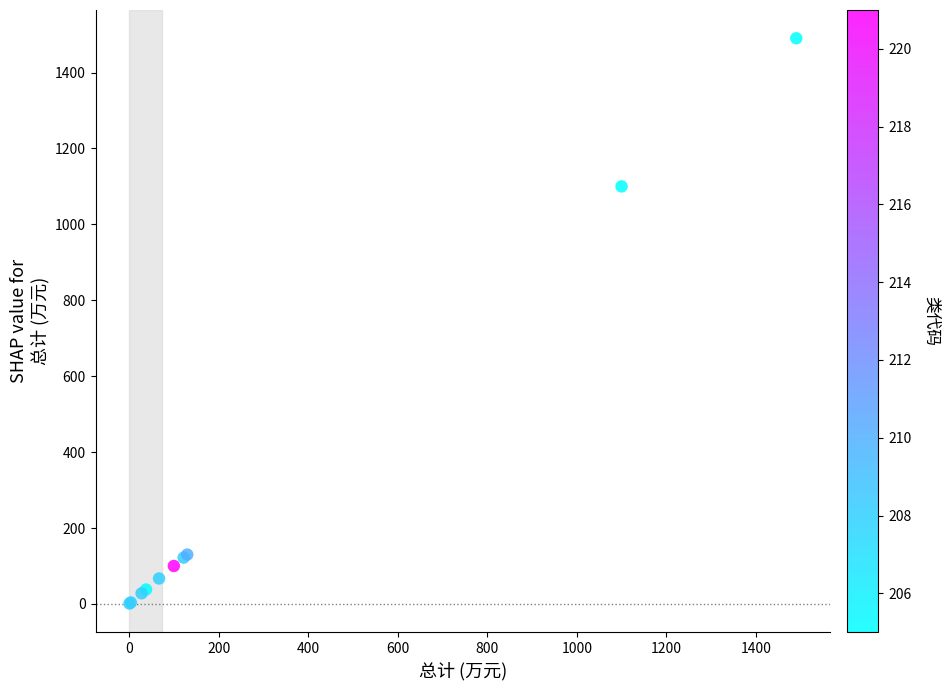

What Y value in the scatter plot is closest to 745?

1100.0